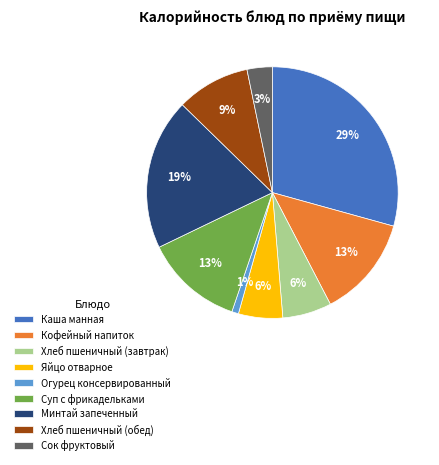

How many segments does this pie chart have?

9